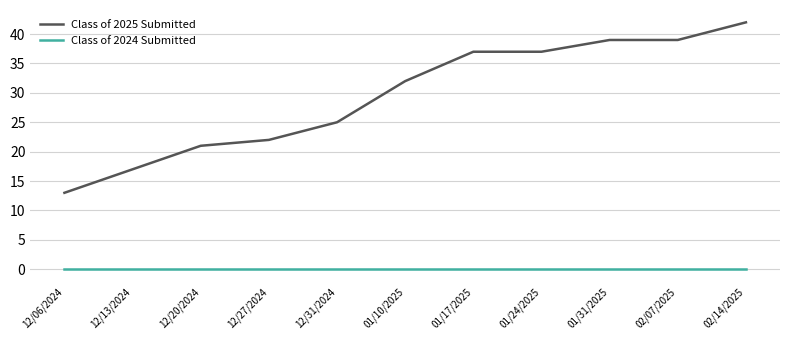

The value of Class of 2025 Submitted at 02/07/2025 is 39. True or false?

True